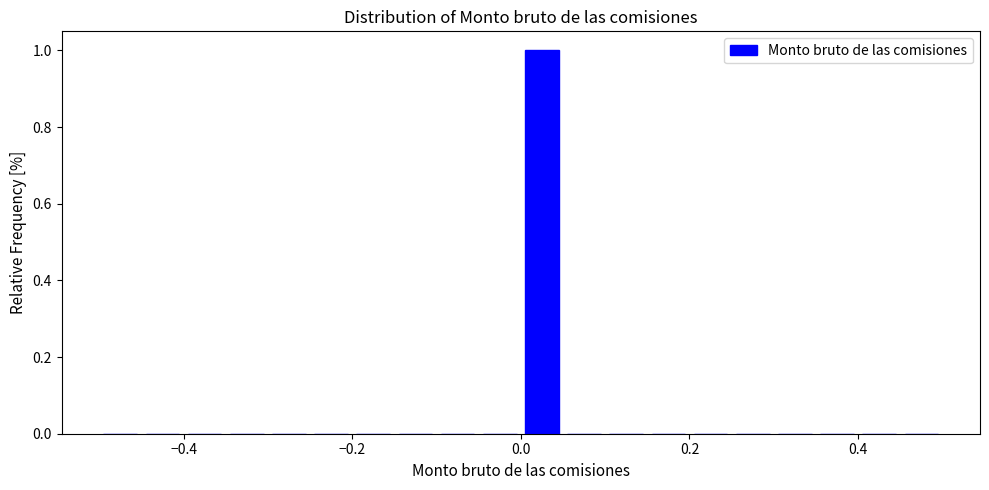

Around what value on the x-axis is the tallest bar? Give the approximate position of its centre, as read against the axis.

0.02